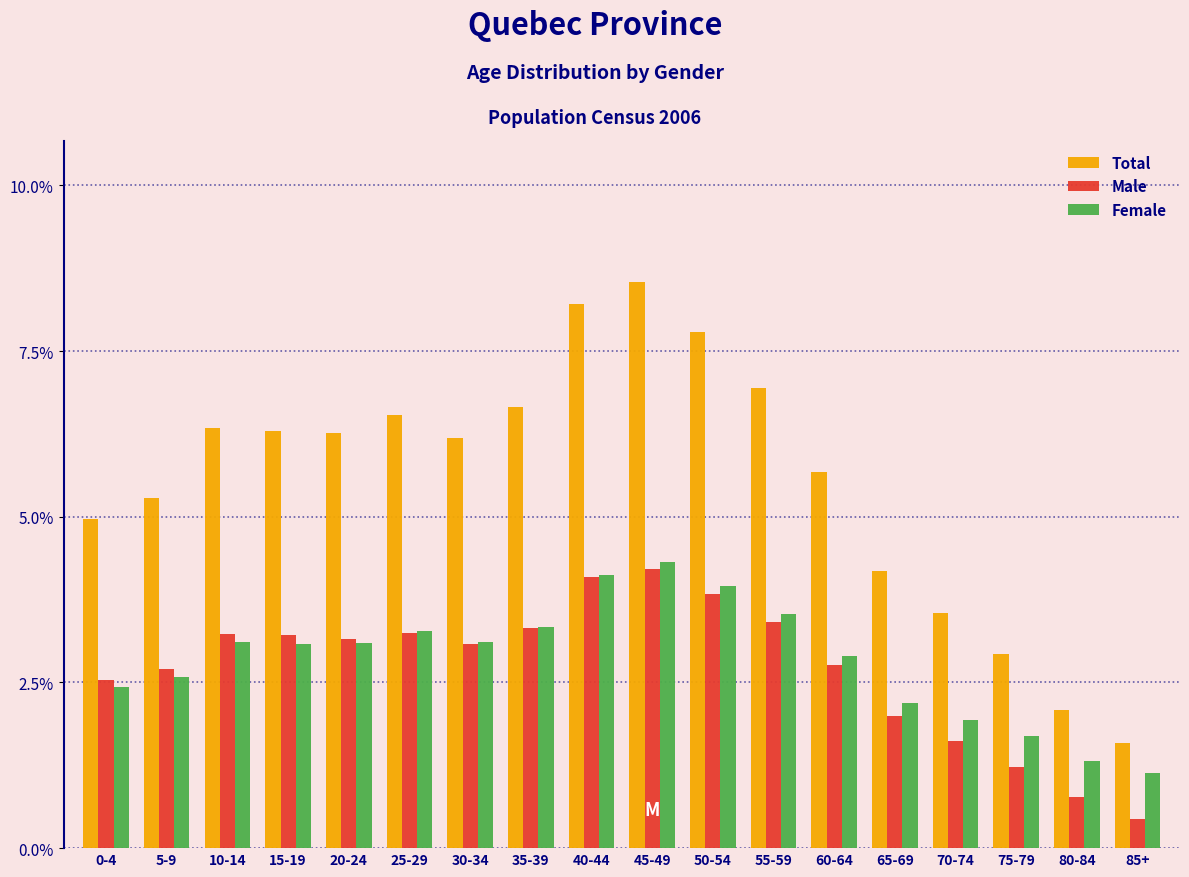

At which category does the chart reach its minimum across all series?

85+